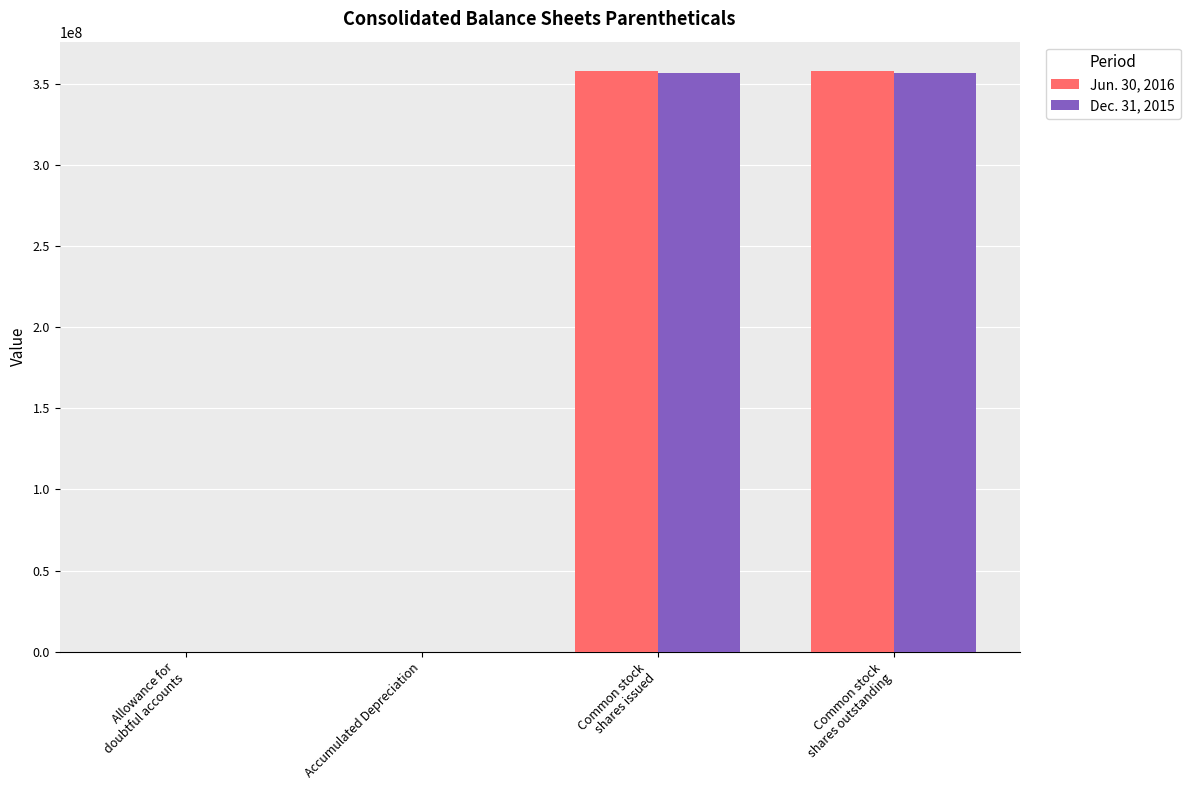

What is the difference between the Dec. 31, 2015 values at Common stock
shares outstanding and Allowance for
doubtful accounts?

356374441